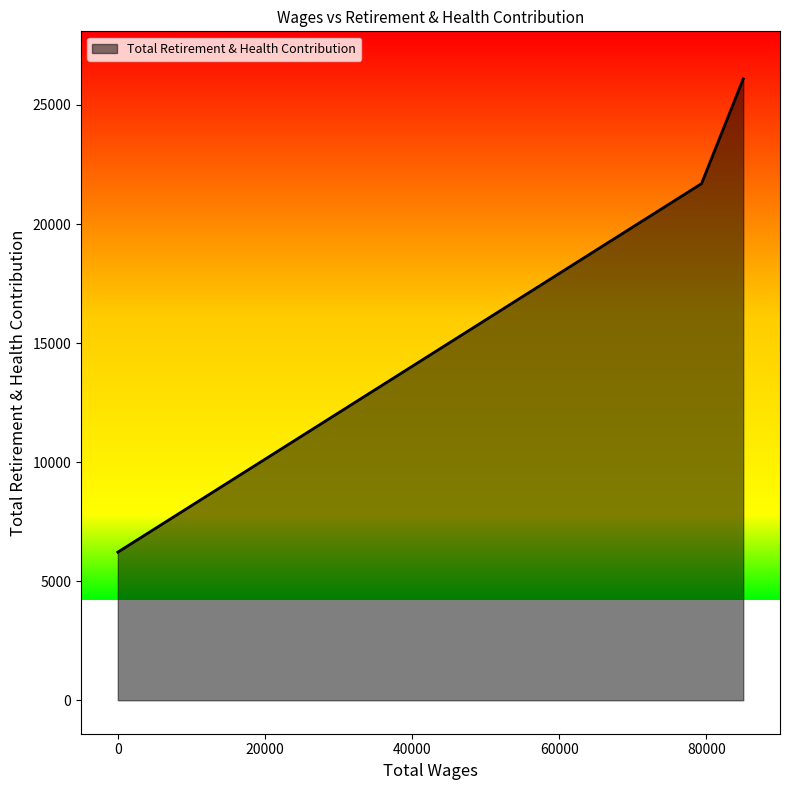

Count the number of categories in the chart.

3